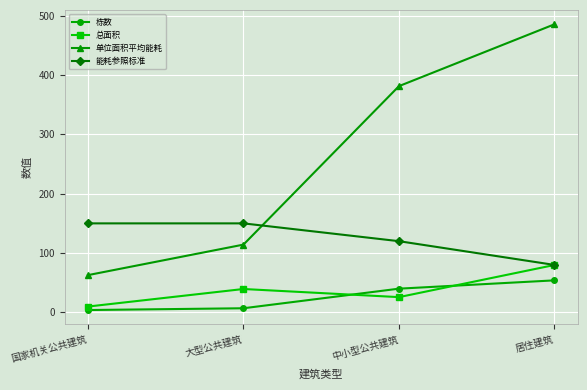

Reading left to right, extract all data points from this chart.

栋数: 国家机关公共建筑=4.0	大型公共建筑=7.0	中小型公共建筑=40.0	居住建筑=54.0
总面积: 国家机关公共建筑=9.9	大型公共建筑=39.4	中小型公共建筑=25.8	居住建筑=79.9
单位面积平均能耗: 国家机关公共建筑=62.8	大型公共建筑=114.2	中小型公共建筑=381.2	居住建筑=485.4
能耗参照标准: 国家机关公共建筑=150.0	大型公共建筑=150.0	中小型公共建筑=120.0	居住建筑=80.0